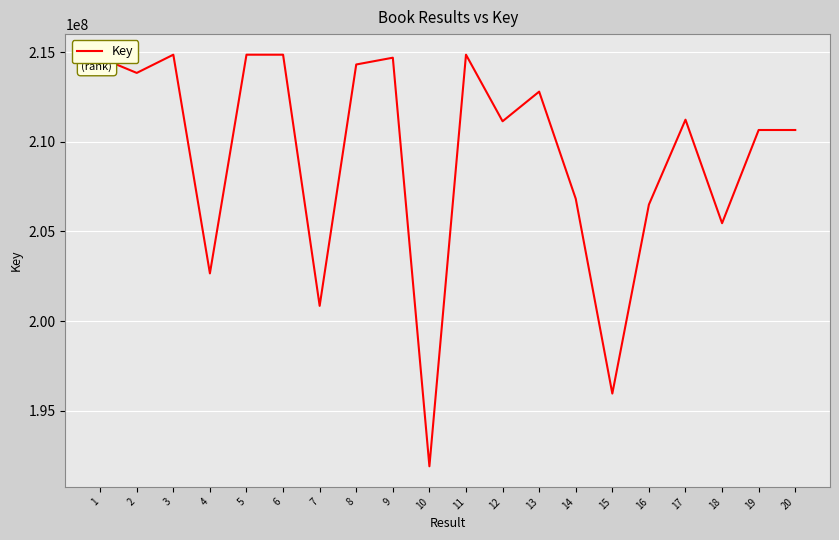

True or false: the data shows 214855755 at 11.

True